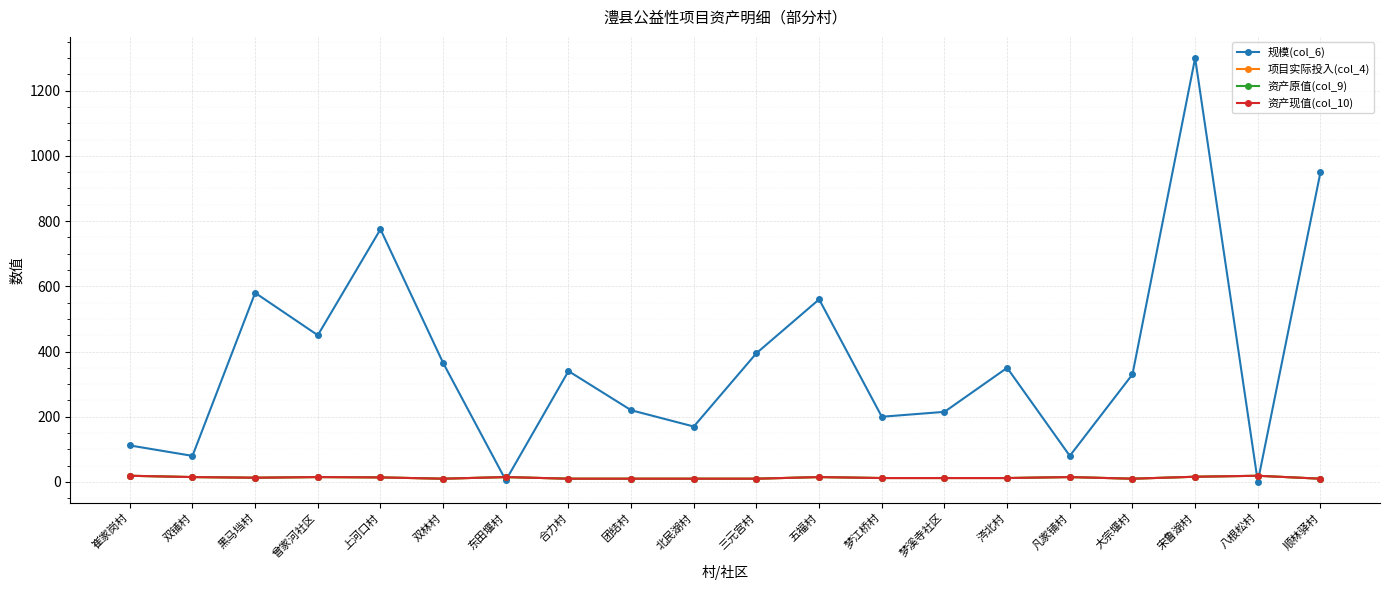

What is the difference between the maximum and minimum values in the 规模(col_6) series?

1299